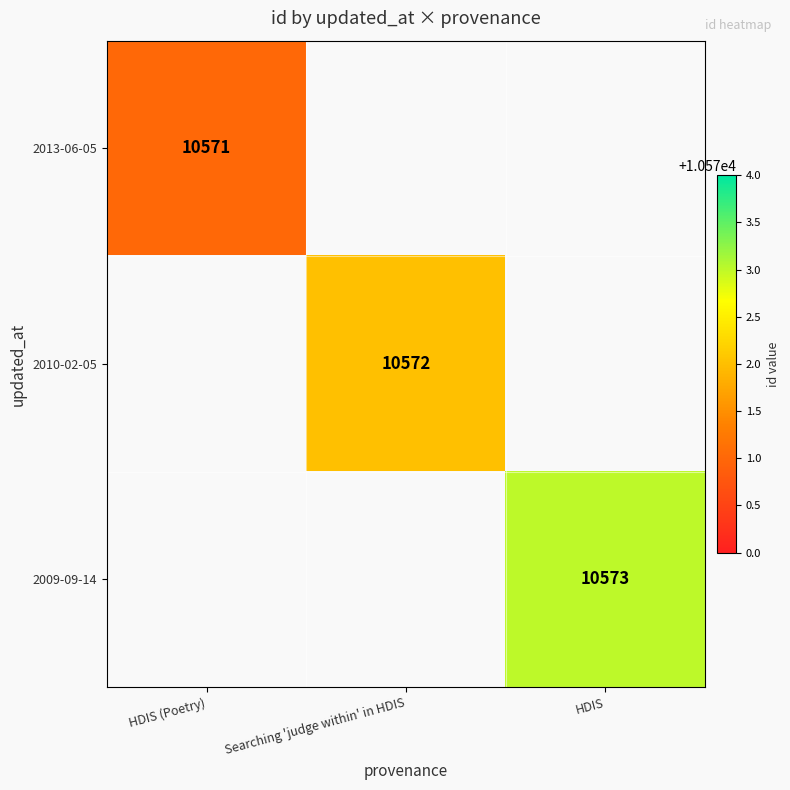

The value of 2009-09-14 at HDIS is 5190. True or false?

False